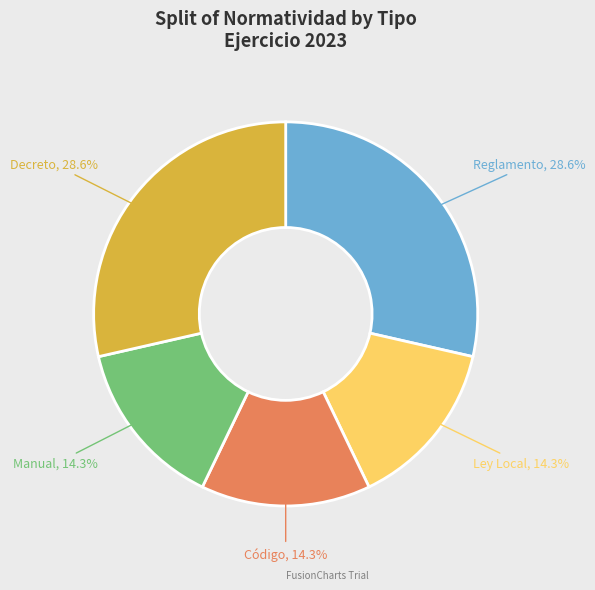

How many slices are in this pie chart?

5